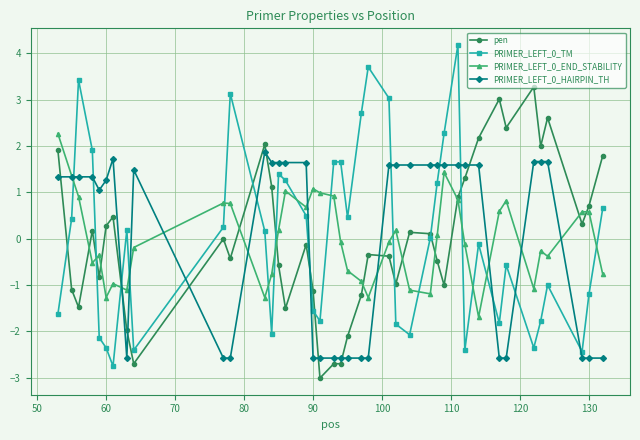

What is the value of the pen point at the 28th from the left?

-0.5